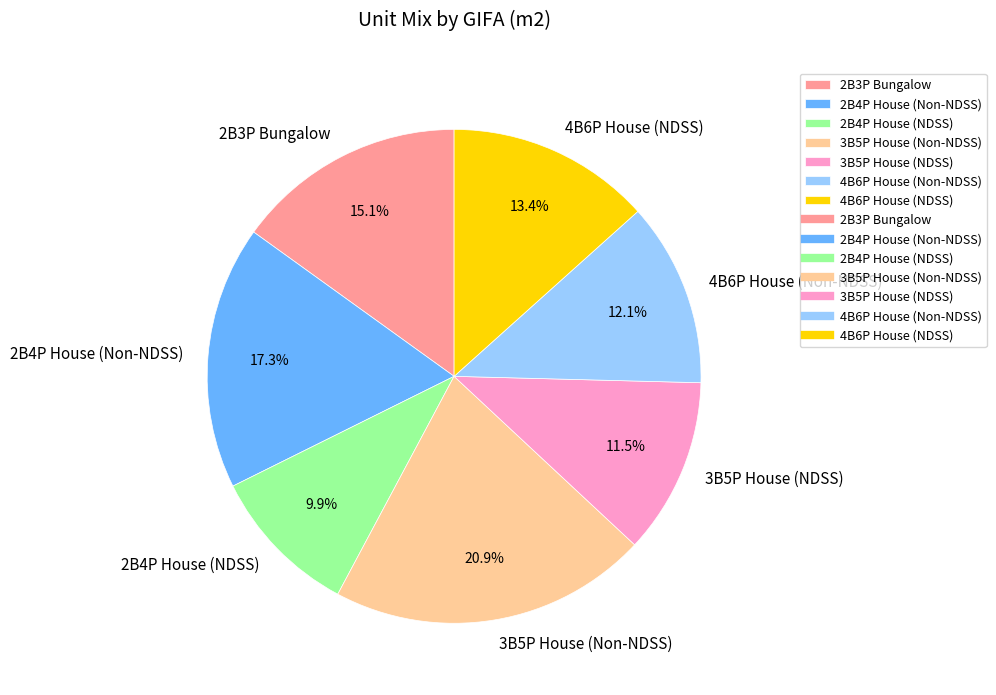

Combined, do 4B6P House (NDSS) and 2B4P House (NDSS) account for over 50%?

No